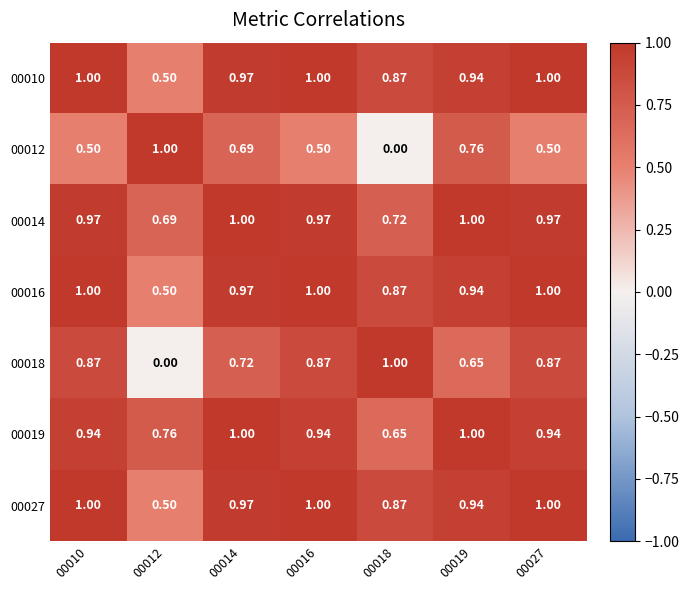

Is the value of 00012 at 00014 greater than the value of 00018 at 00018?

No